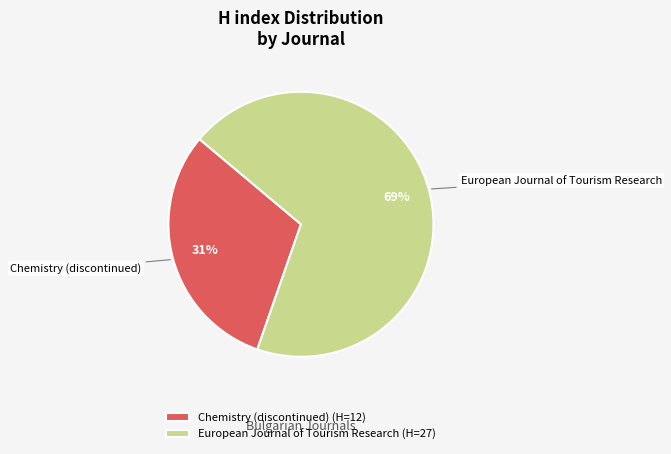

Which has a higher value, Chemistry (discontinued) or European Journal of Tourism Research?

European Journal of Tourism Research